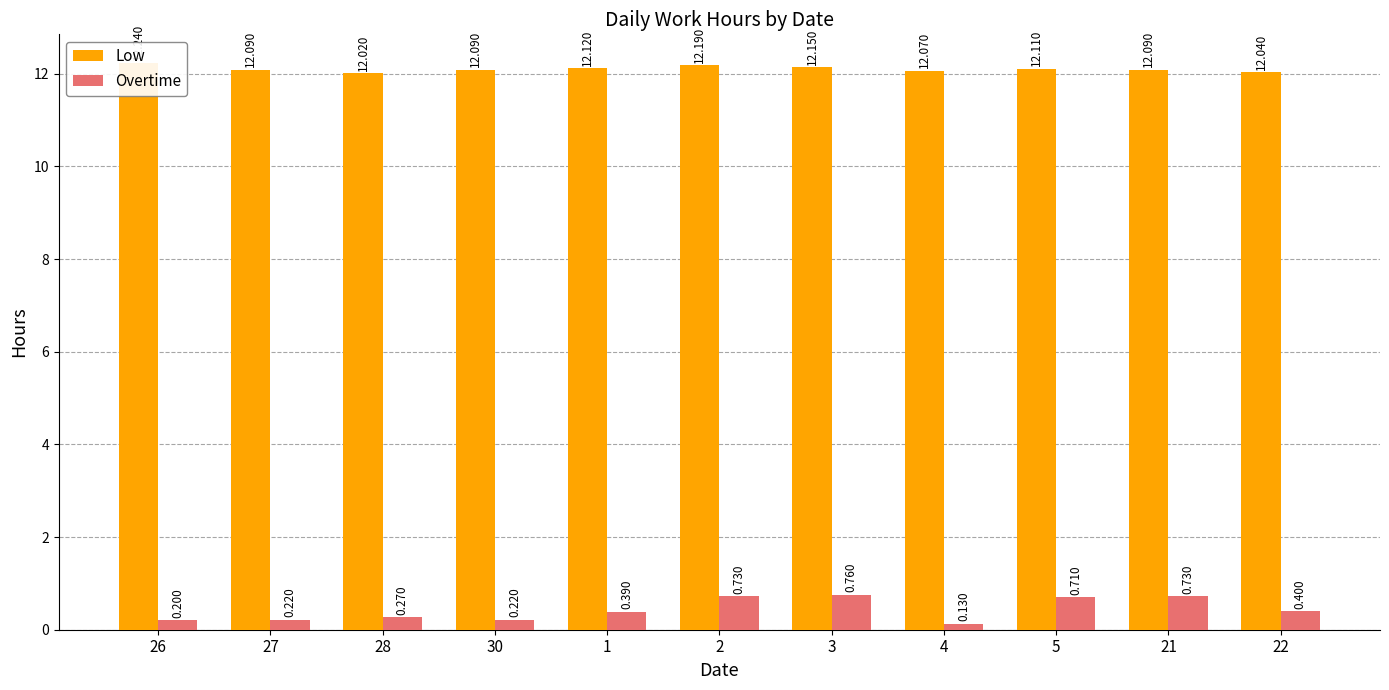

The Low series shows 8.2 at 21. True or false?

False